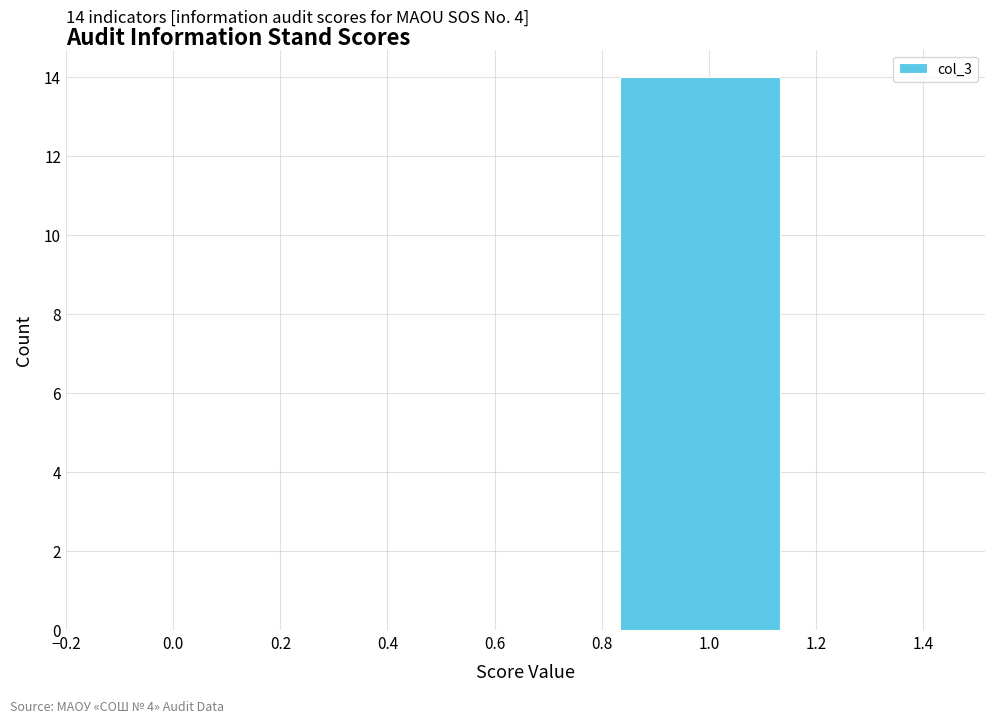

Which range on the x-axis has the tallest bar?

0.84 to 1.16